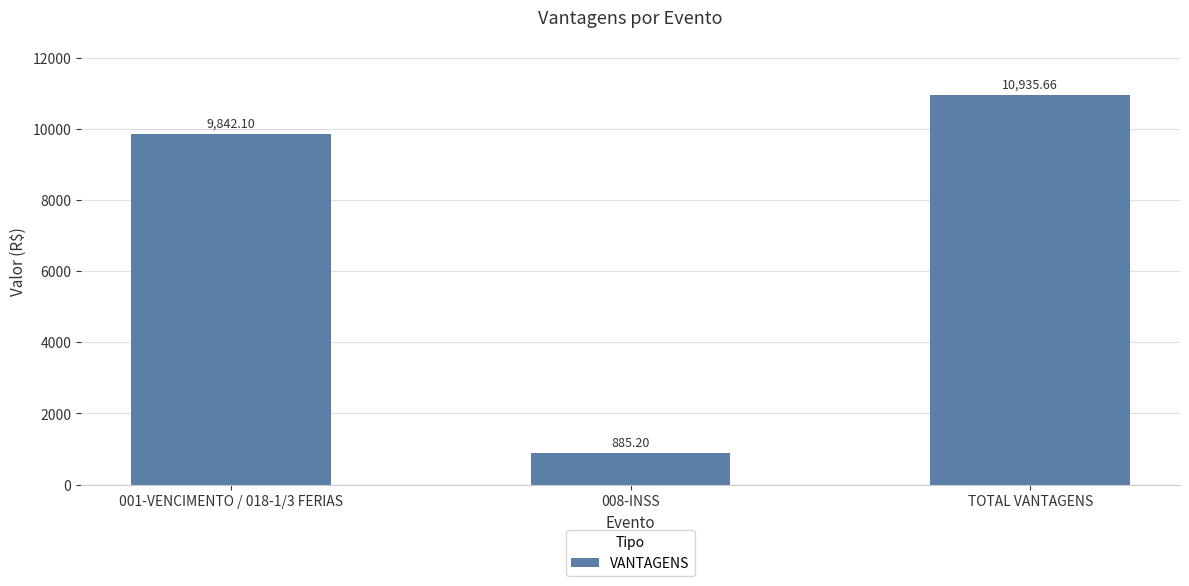

How many values are below 9842?

1